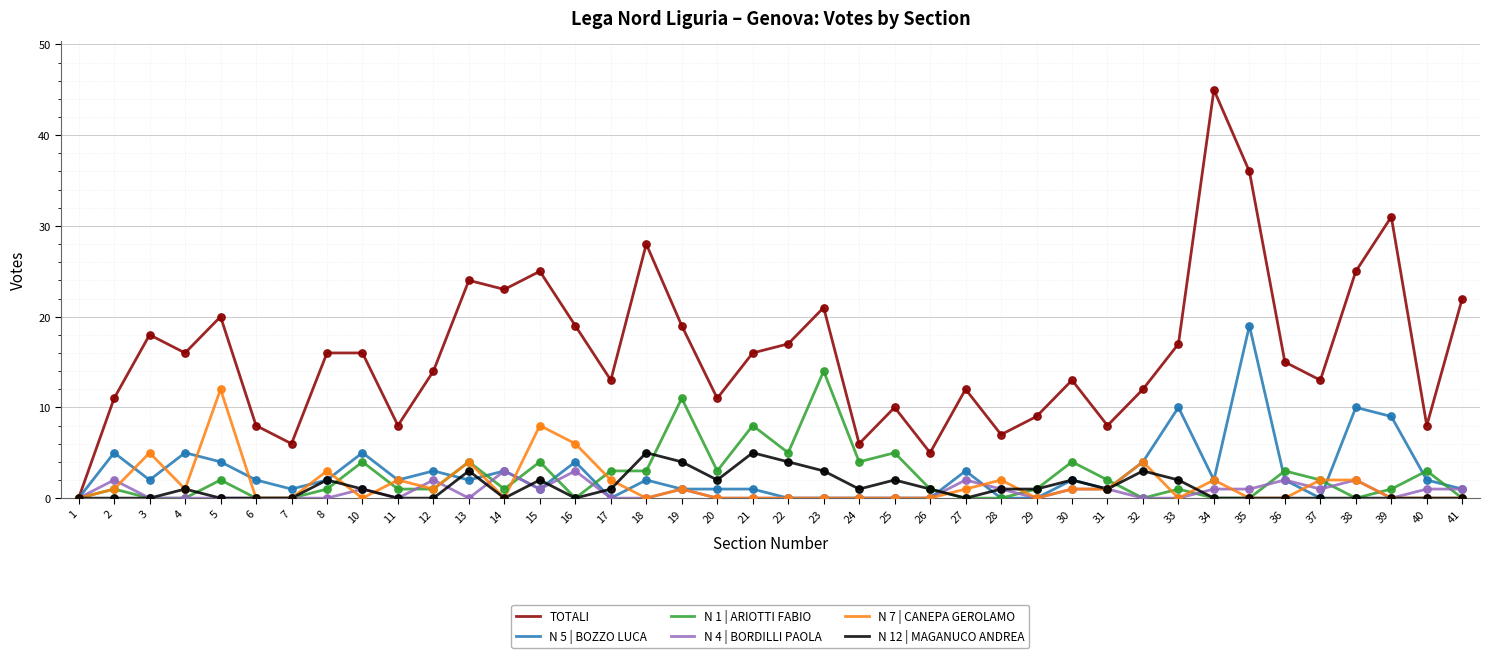

Which series has the largest total across all categories?

TOTALI